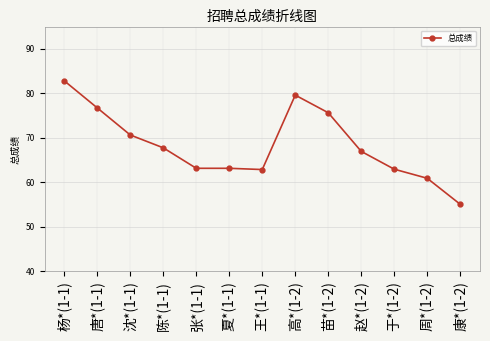

Which category has the highest value across all series?

杨*(1-1)